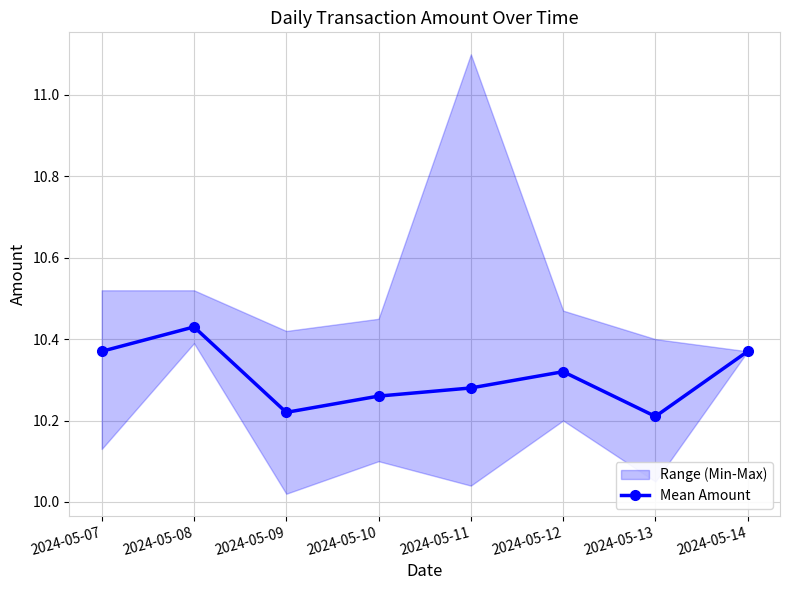

True or false: the data has more than 2 interior local peaks.

False